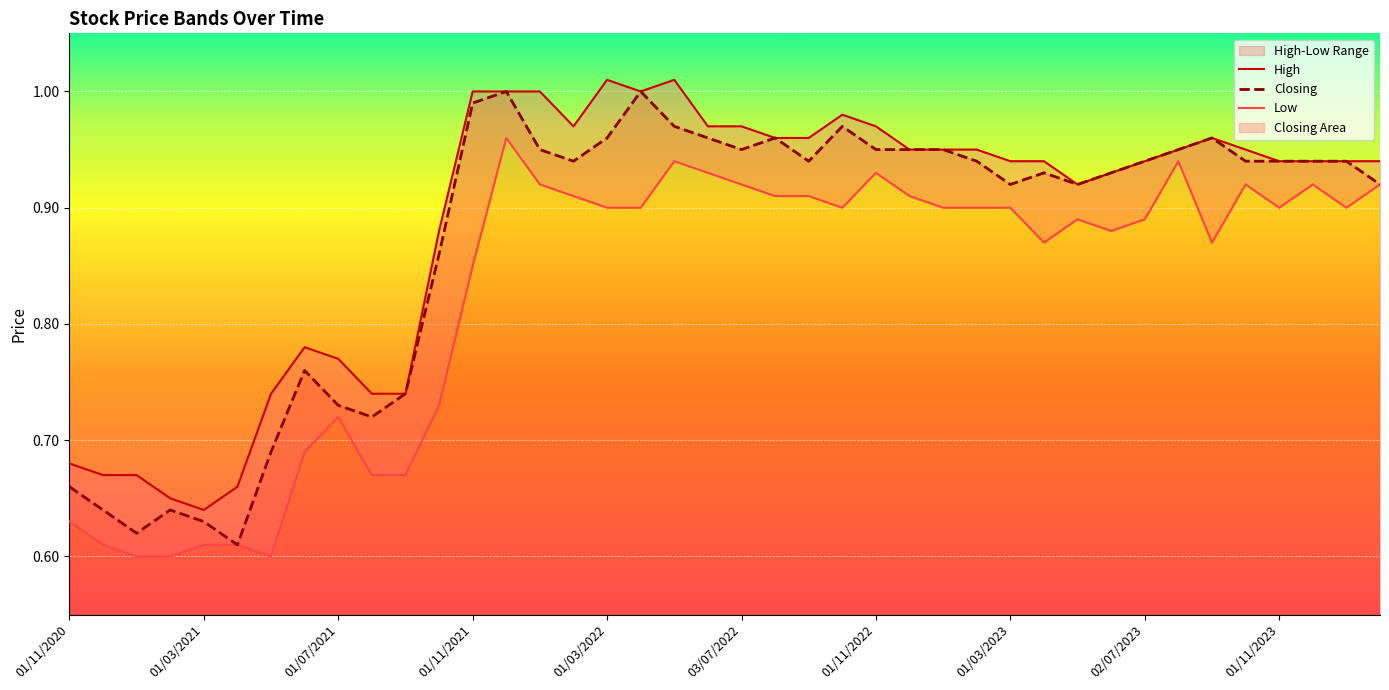

At 37, list the series in order from smallest to largest.

Low, High, Closing